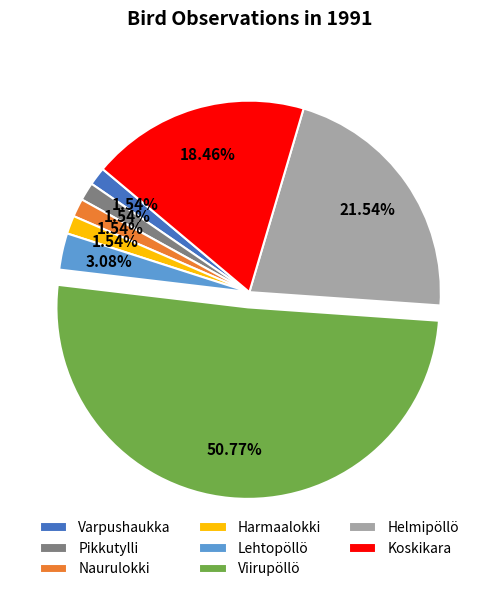

Approximately how many times larger is the value at Koskikara compared to Varpushaukka?

12.0